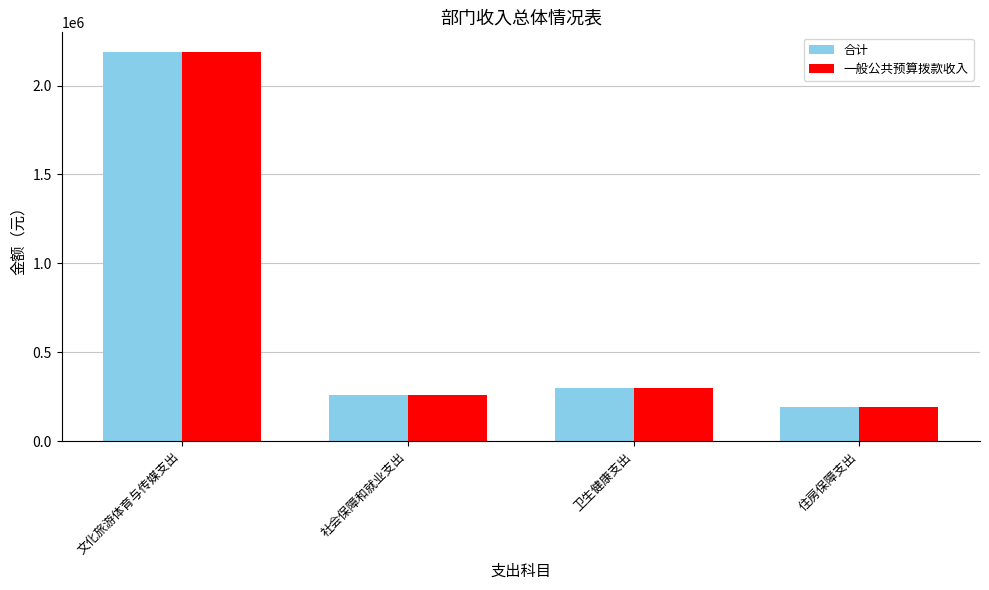

The value of 合计 at 卫生健康支出 is 91332.1. True or false?

False